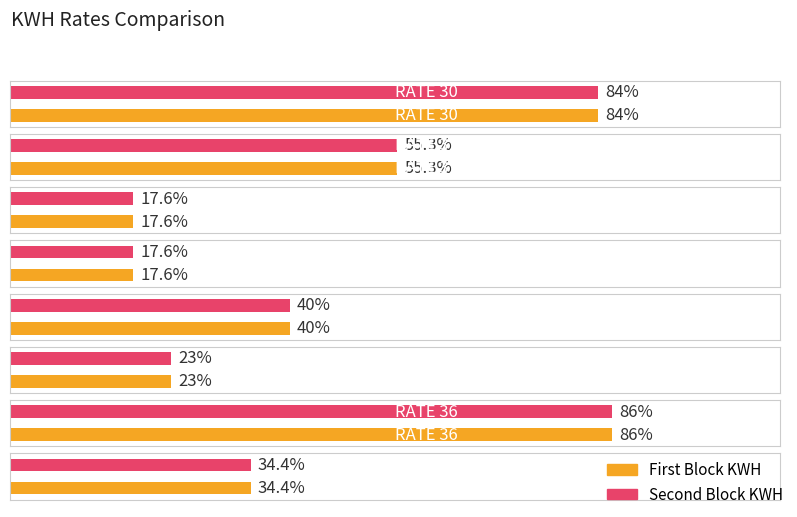

Are the bars grouped side by side (vs. stacked)?

Yes